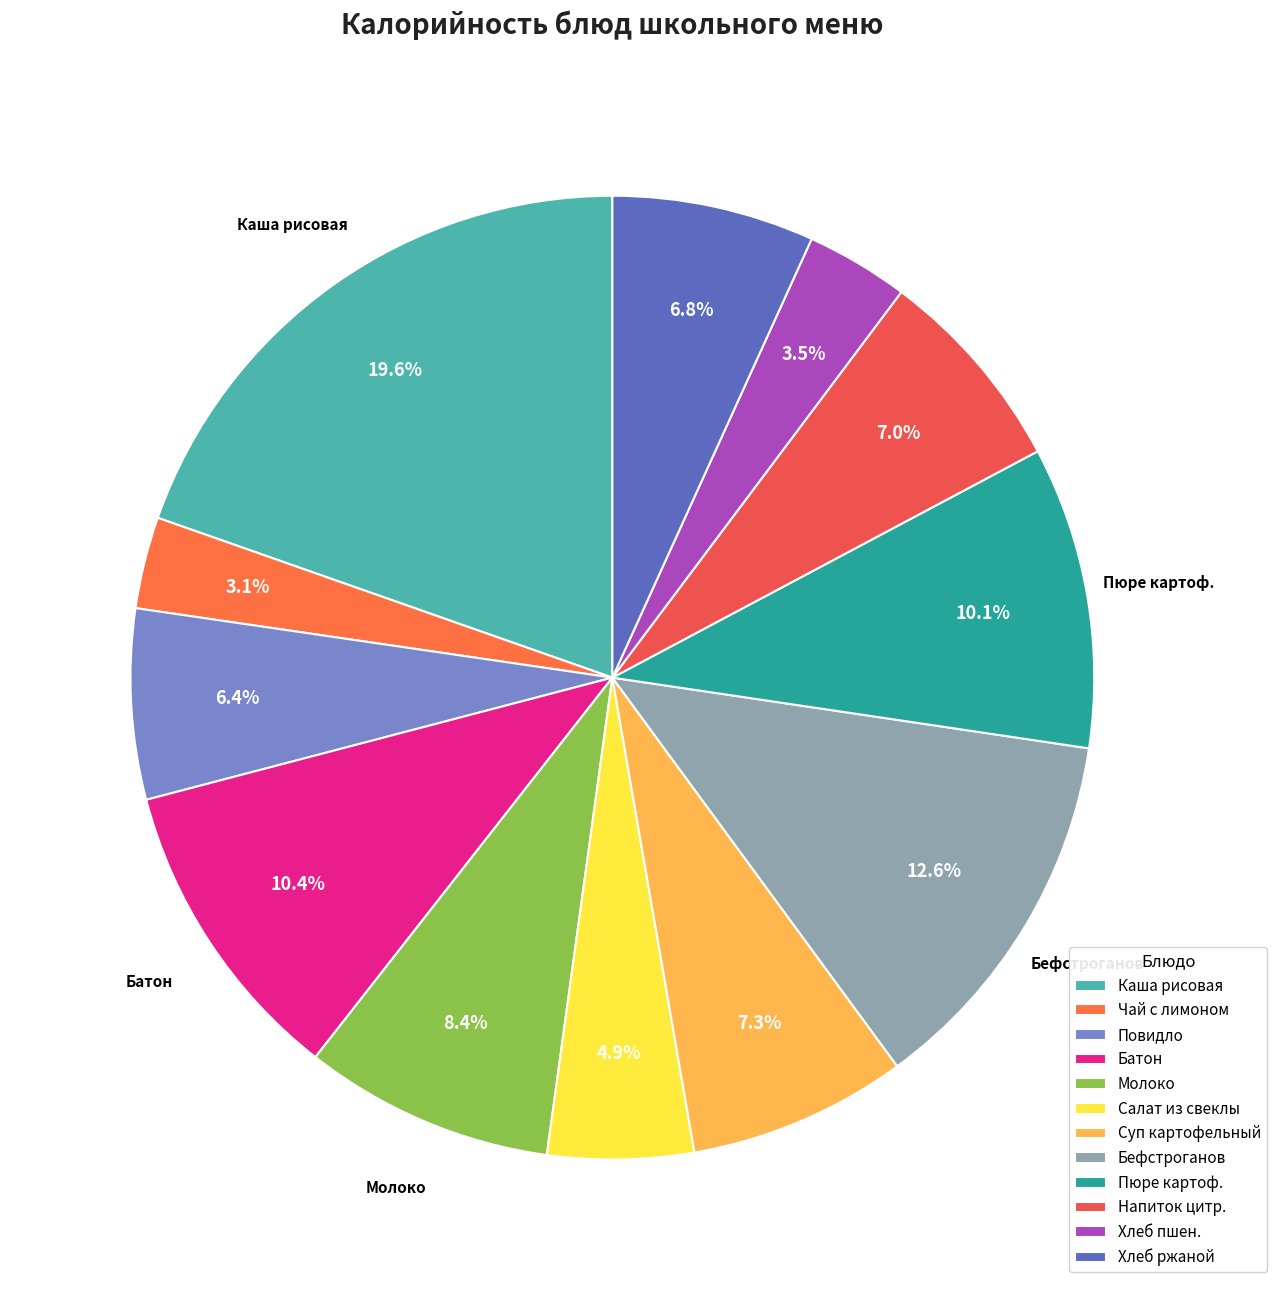

How many segments does this pie chart have?

12